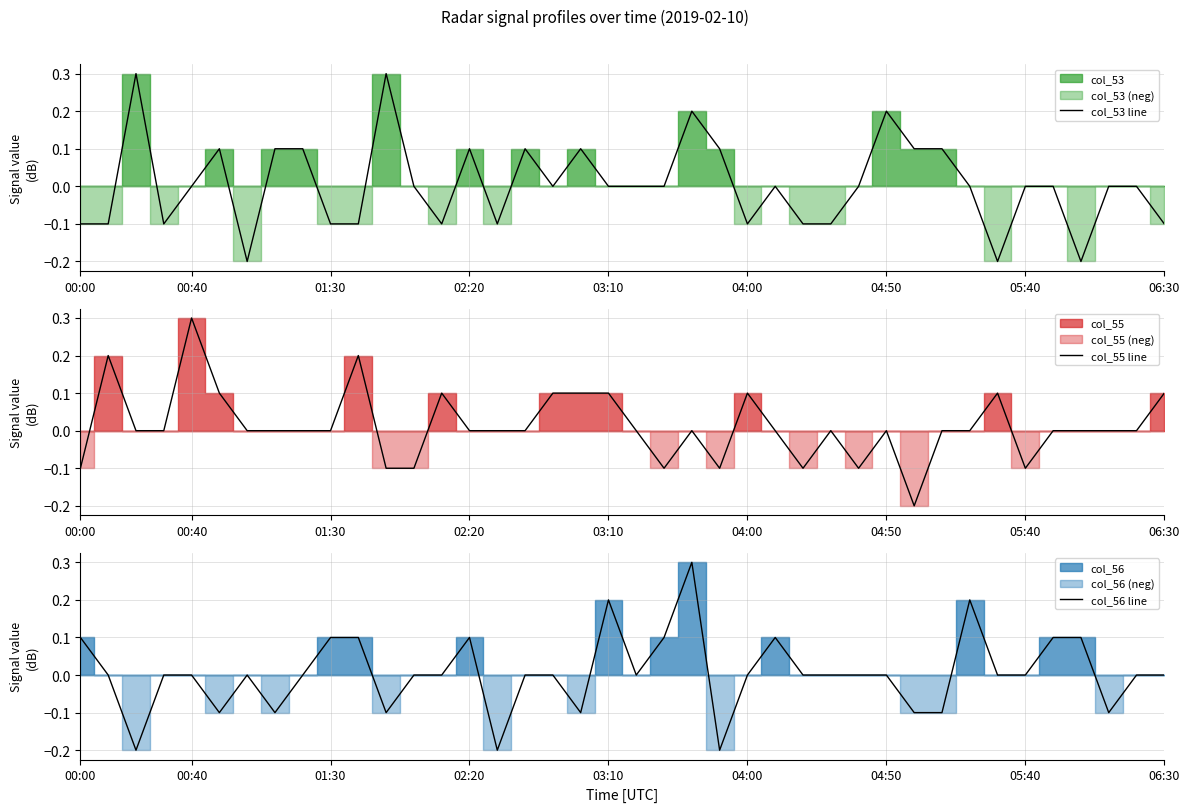

True or false: col_56 line has more than 2 points higher than both neighbors.

True